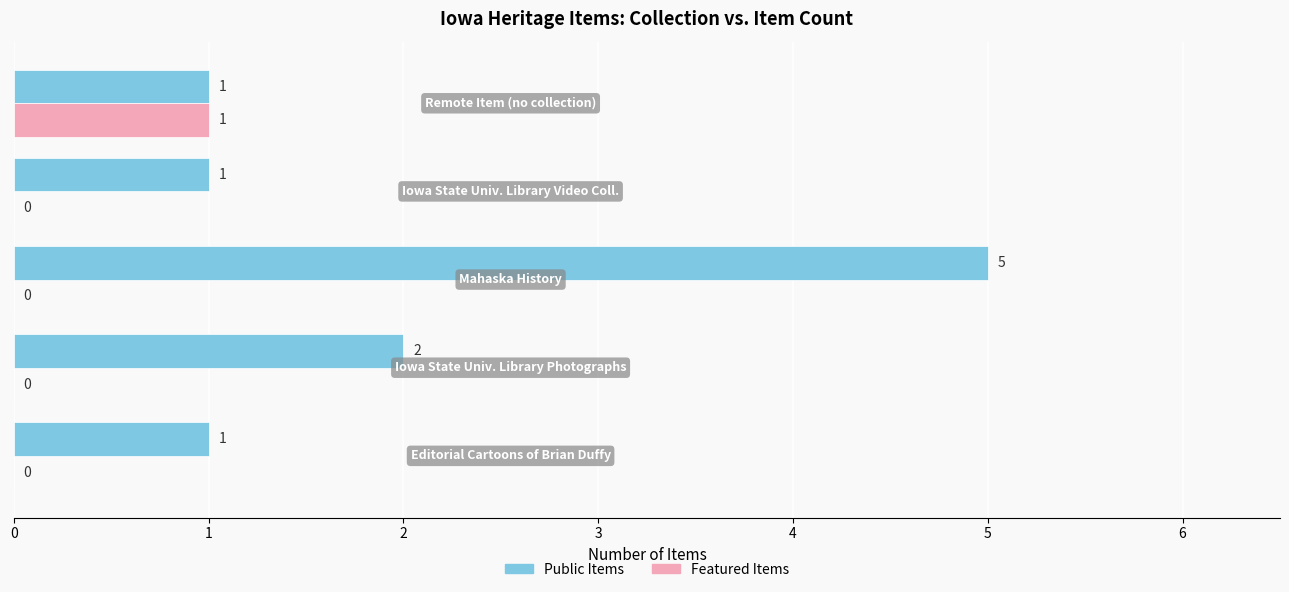

What is the maximum value for Public Items?

5